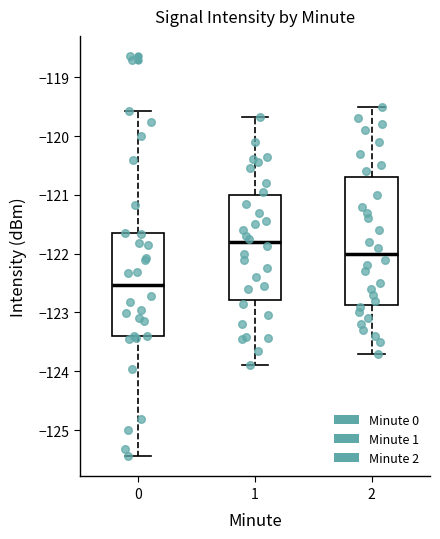

Which box has the highest median line?

1